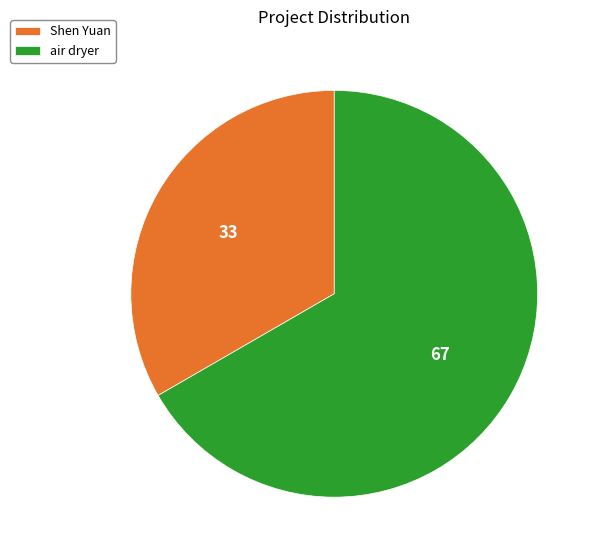

Between air dryer and Shen Yuan, which is larger?

air dryer